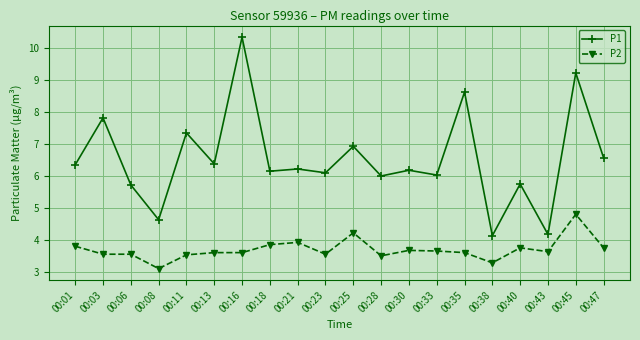

What are all the series names shown in the legend?

P1, P2